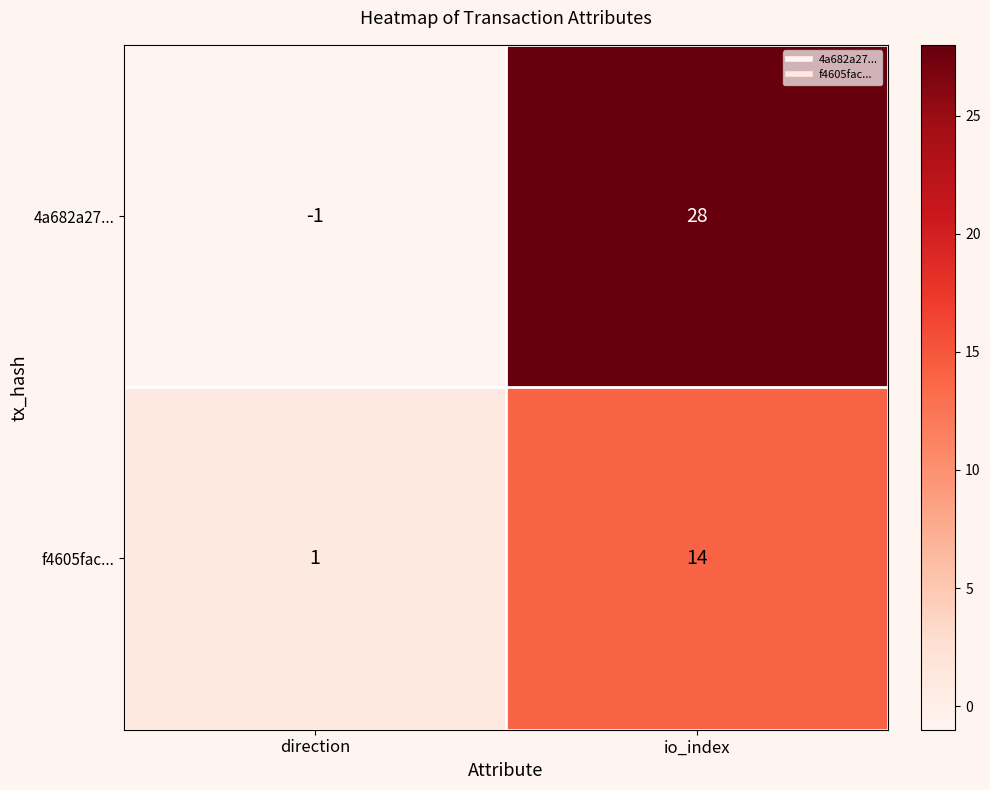

List the series in order of their overall mean, highest first.

4a682a27..., f4605fac...